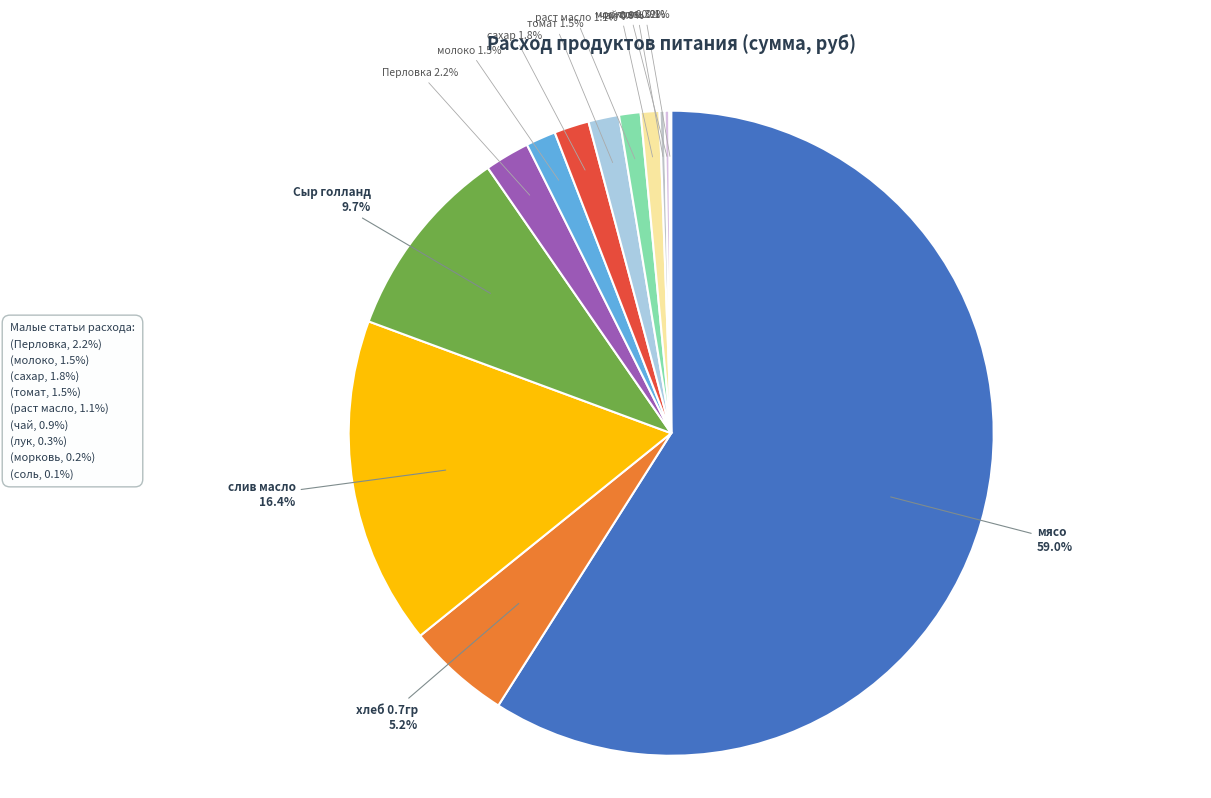

Is it true that молоко is 11% of the pie?

False